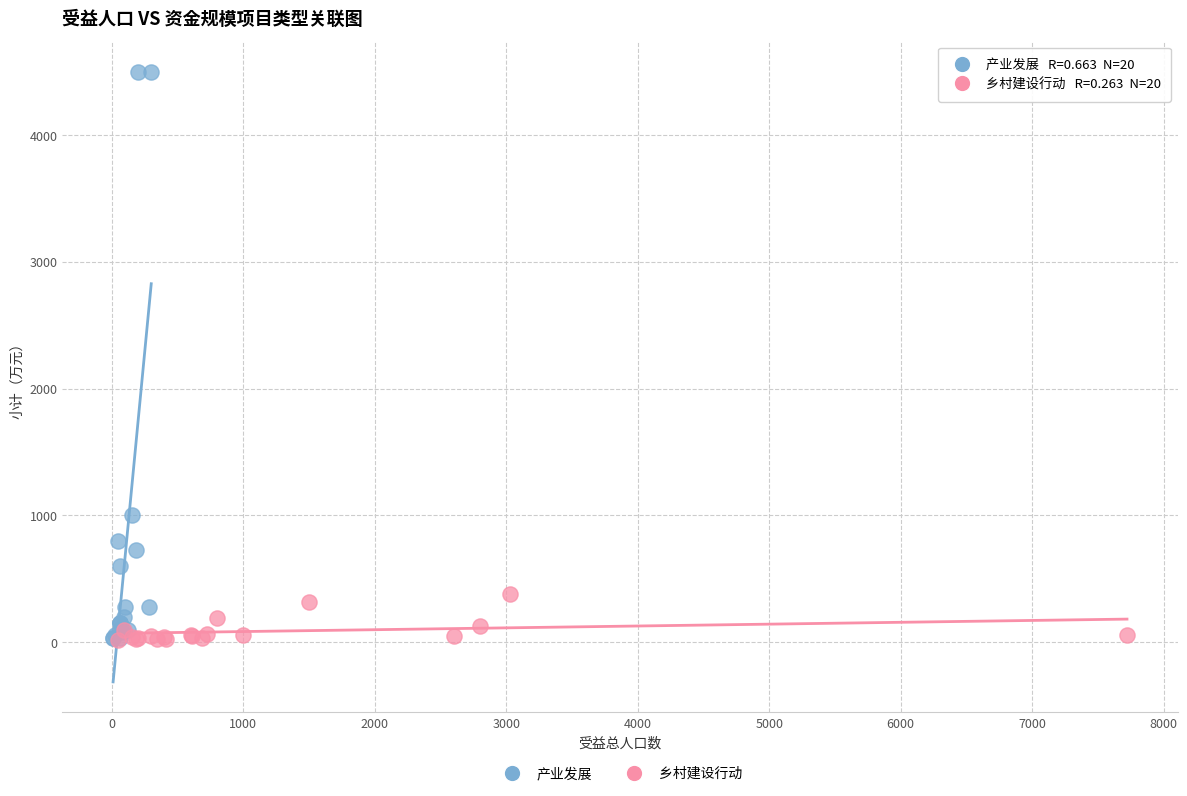

Which series reaches the maximum Y coordinate?

产业发展